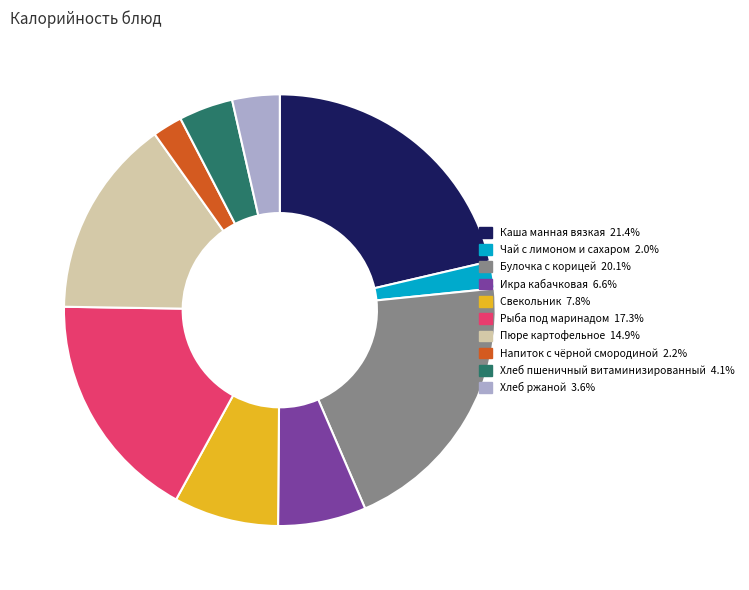

Is Пюре картофельное the majority of the pie?

No